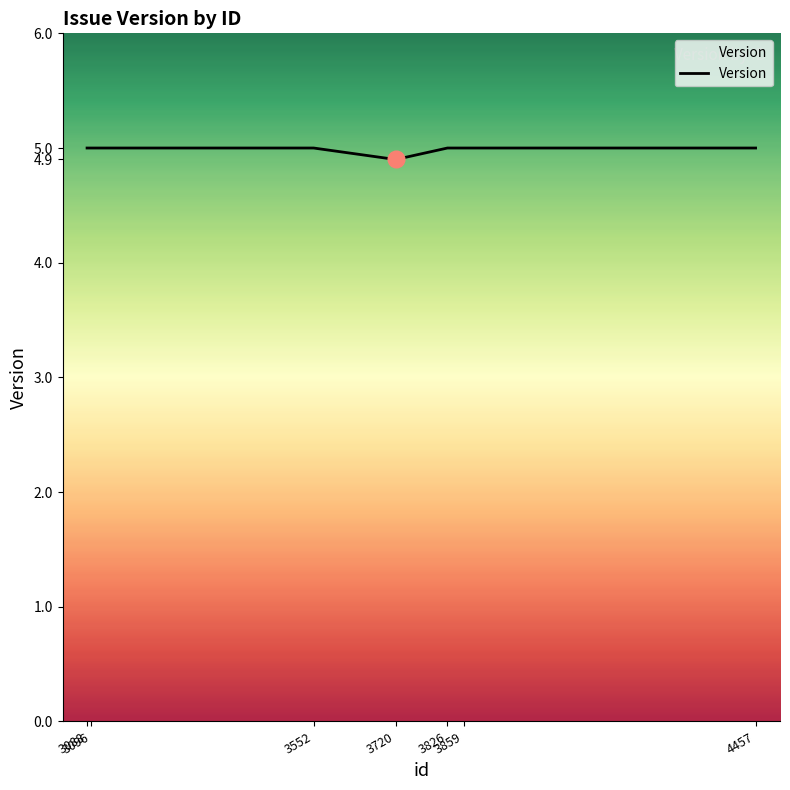

What is the smallest value displayed?

4.9